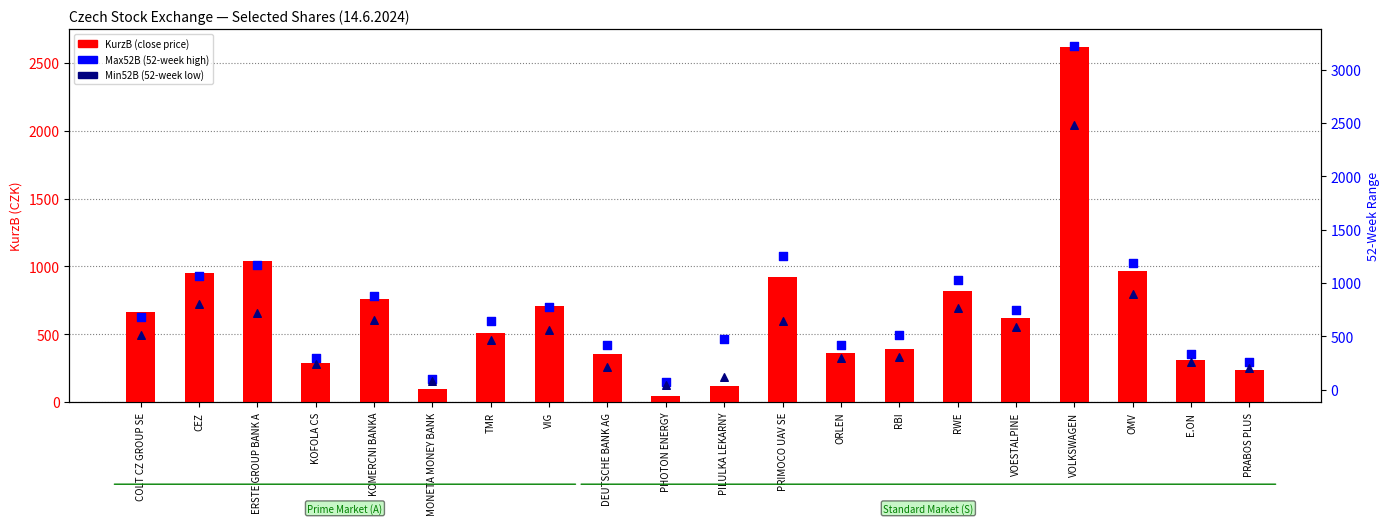

What are all the series names shown in the legend?

KurzB, Max52B, Min52B